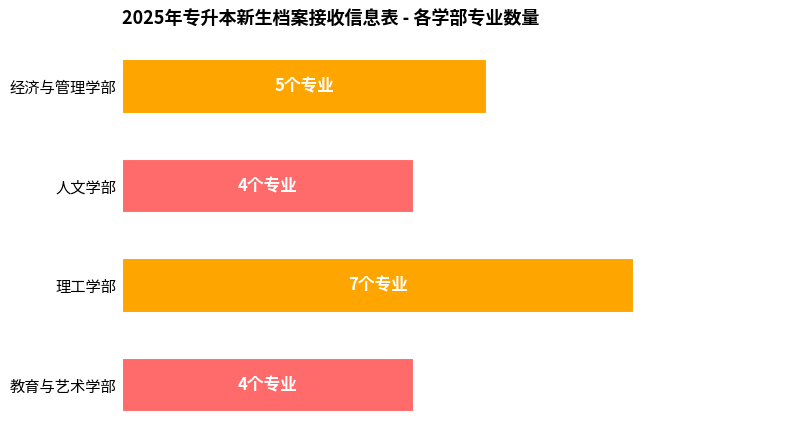

At which label does the data first exceed 5?

理工学部